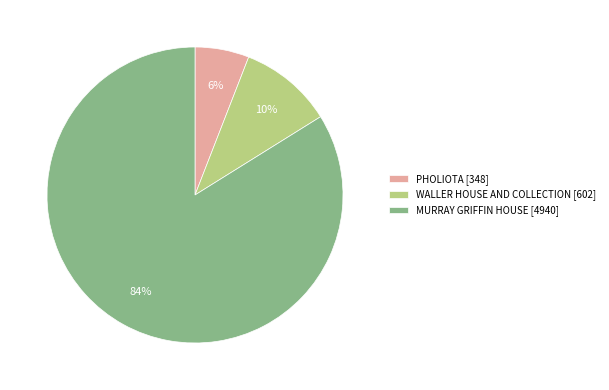

To the nearest percent, what percentage of the pie is PHOLIOTA?

6%